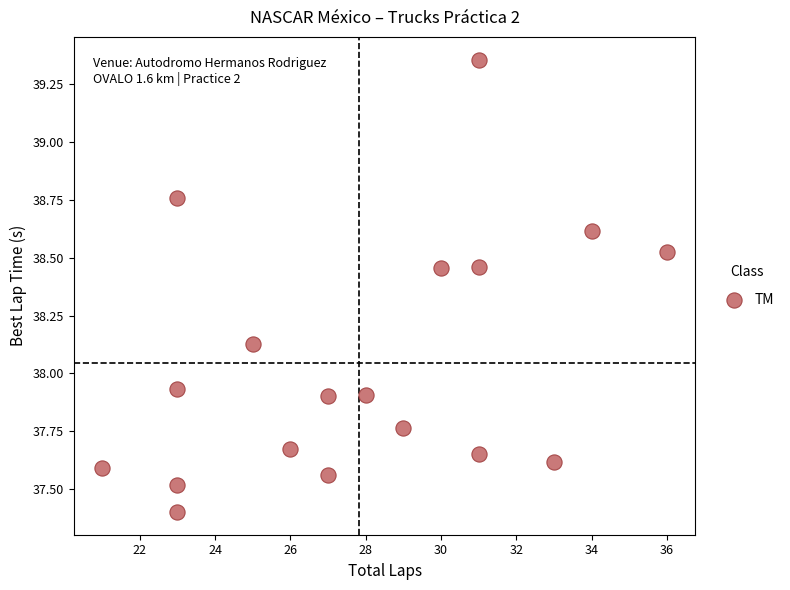

What is the range of X values (max minus min)?

15.0